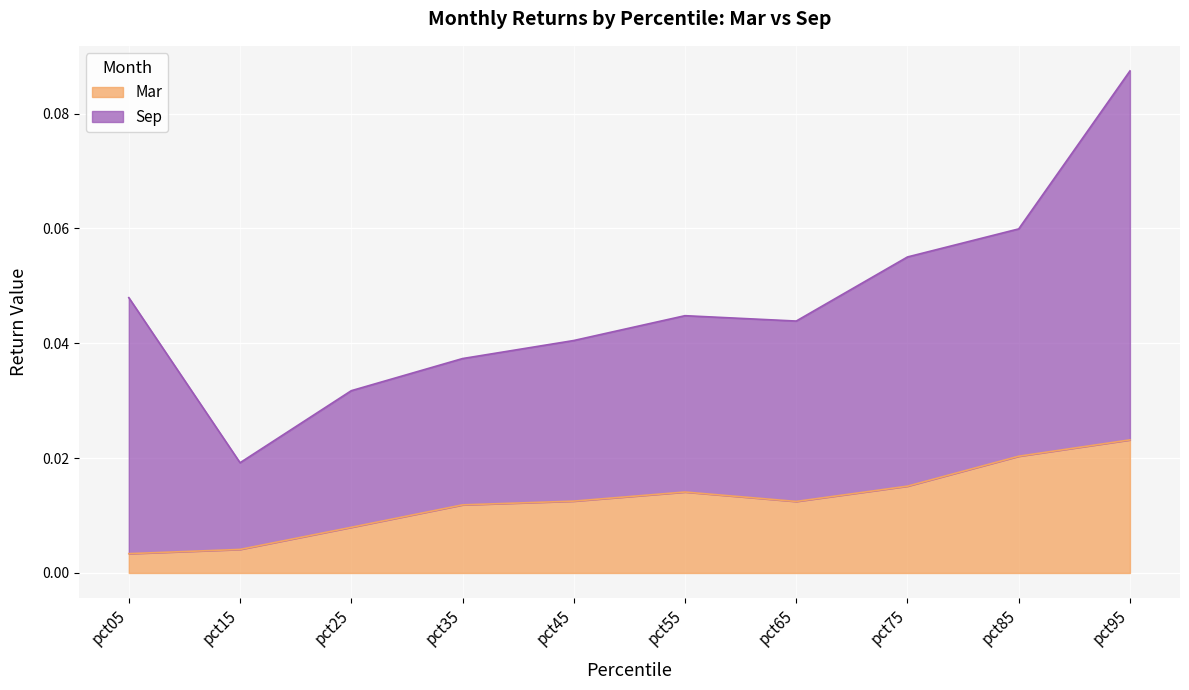

Which category has the highest value in the Mar series?

pct95